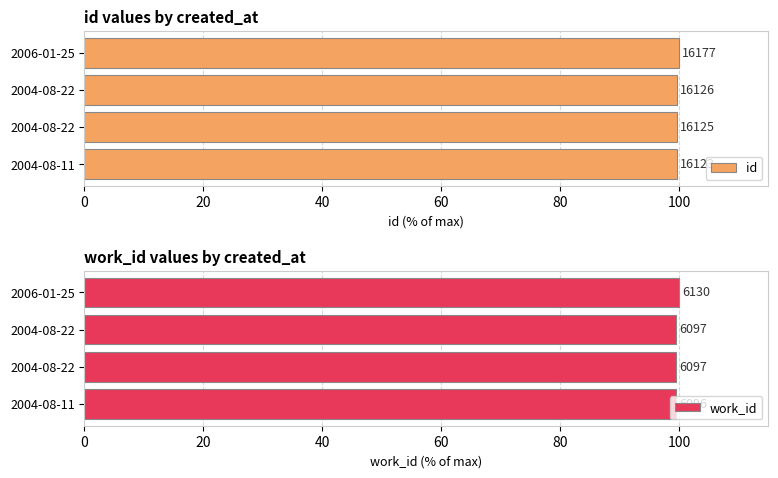

How many work_id values are between 99 and 100?

4